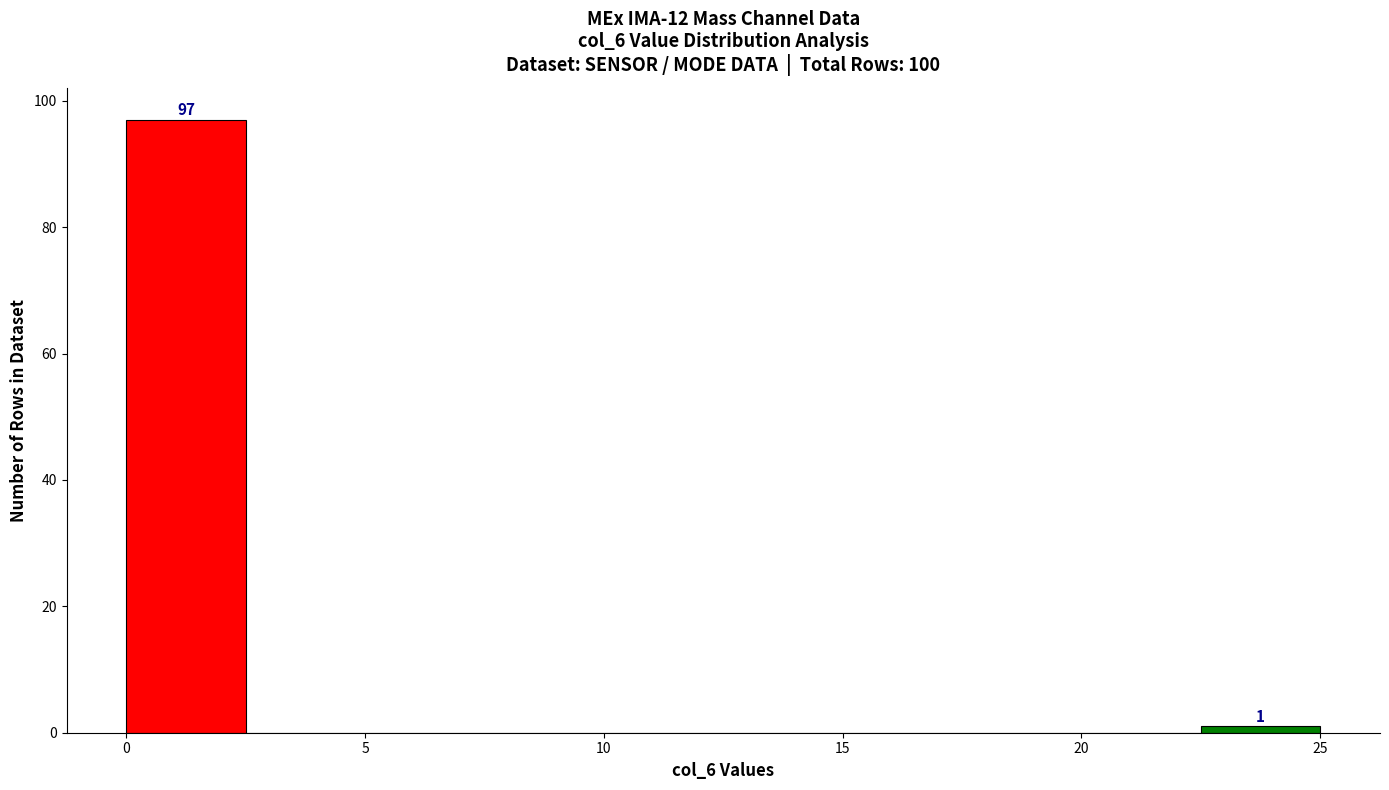

Over which range of the x-axis is the bar tallest?

0.0 to 2.5